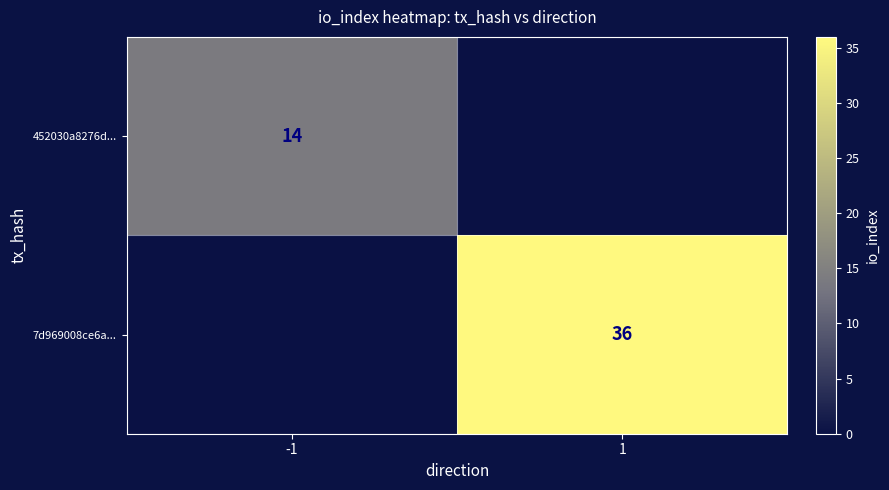

The 7d969008ce6a... series shows 36 at 1. True or false?

True